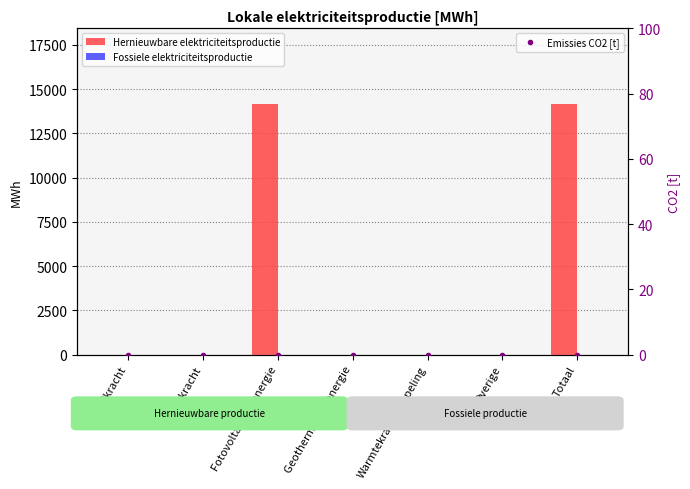

Between Windkracht and Totaal, which series saw the biggest shift?

Hernieuwbare elektriciteitsproductie